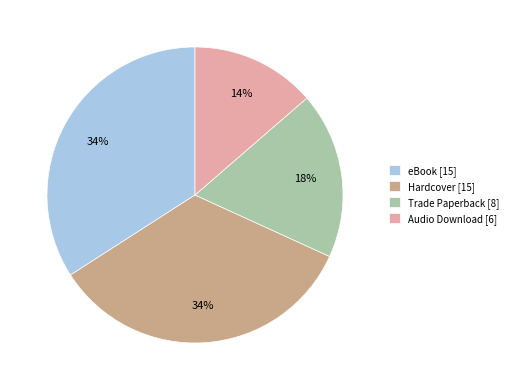

To the nearest percent, what is the difference between the Audio Download and eBook slice percentages?

20%